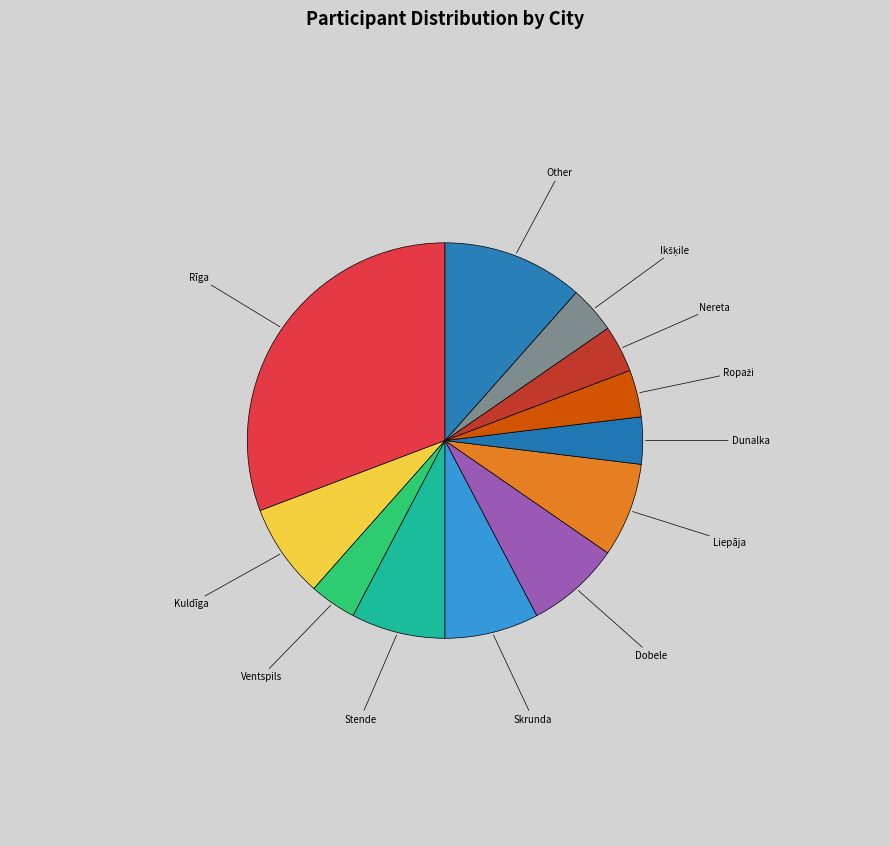

Is there any slice that represents more than half of the pie?

No